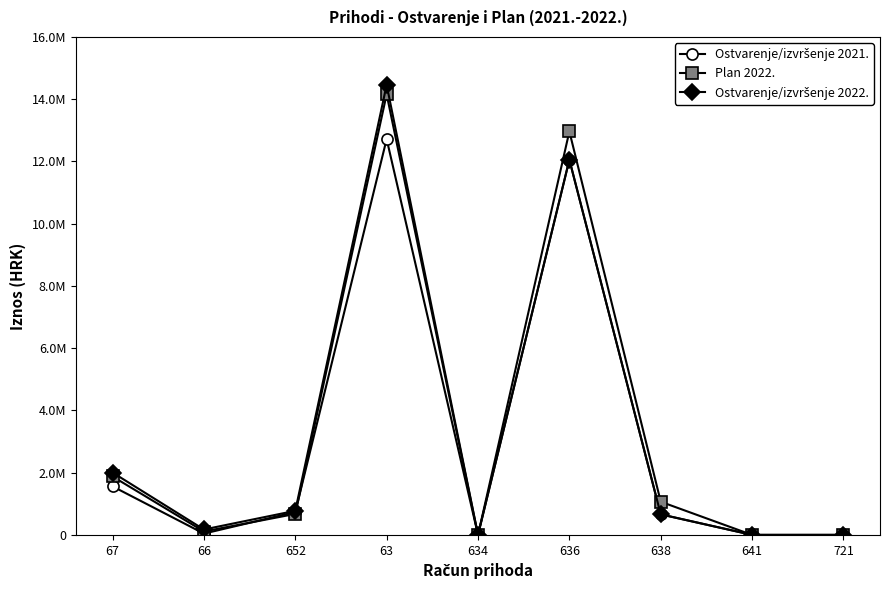

Which has a higher value, 638 or 66?

638